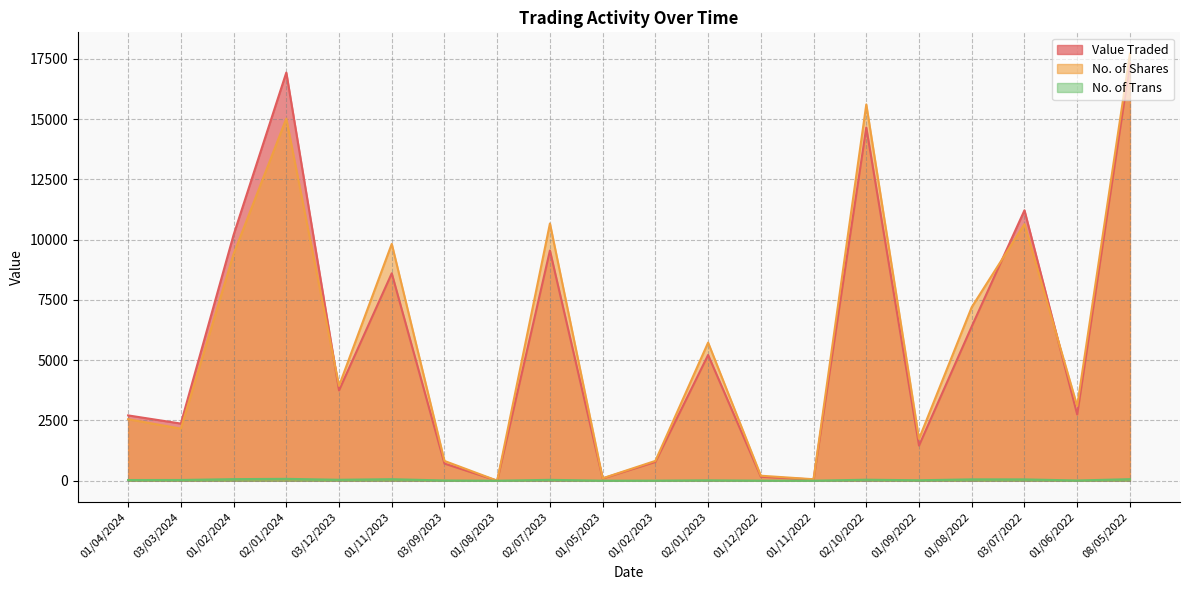

True or false: No. of Trans and No. of Shares intersect in this chart.

False